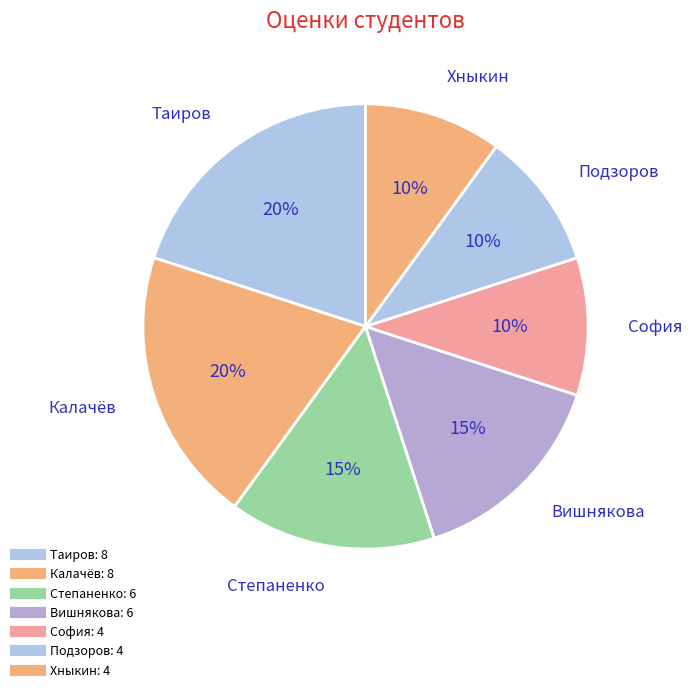

How many slices are in this pie chart?

7